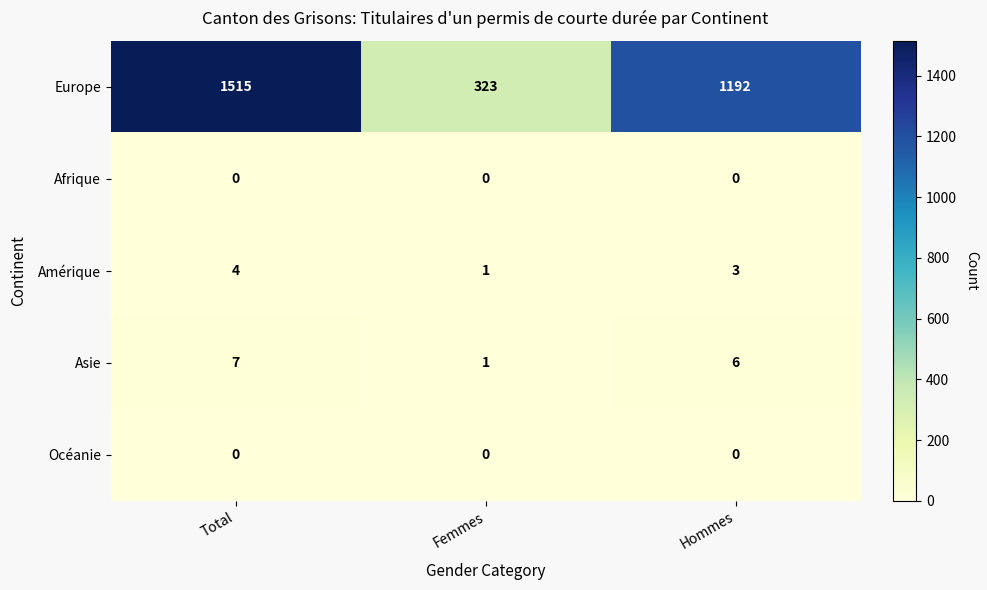

Reading right to left, transcribe all the data shown in this chart.

Europe: Hommes=1192	Femmes=323	Total=1515
Afrique: Hommes=0	Femmes=0	Total=0
Amérique: Hommes=3	Femmes=1	Total=4
Asie: Hommes=6	Femmes=1	Total=7
Océanie: Hommes=0	Femmes=0	Total=0